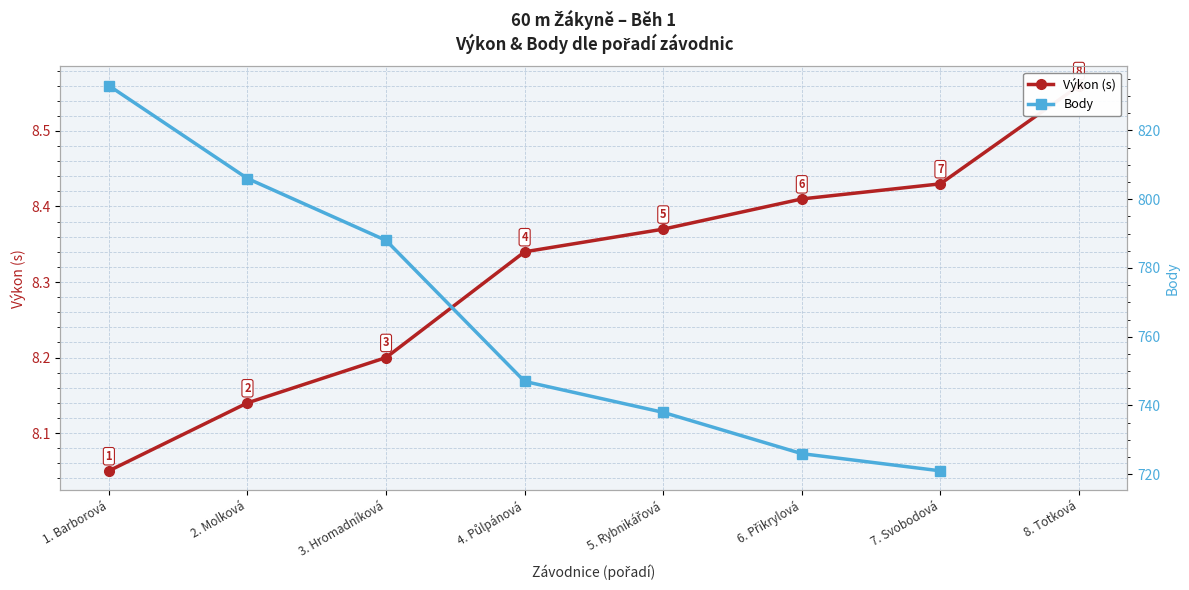

True or false: Body has a value of 379.9 at 7. Svobodová.

False